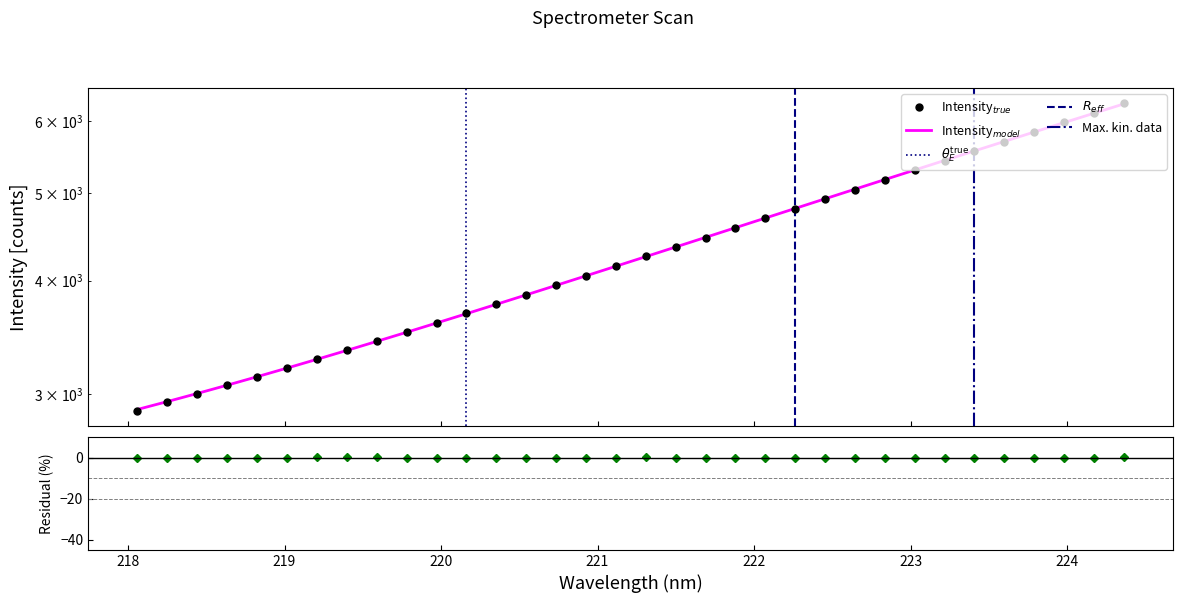

What is the value of the x point at the 19th from the left?

4355.7